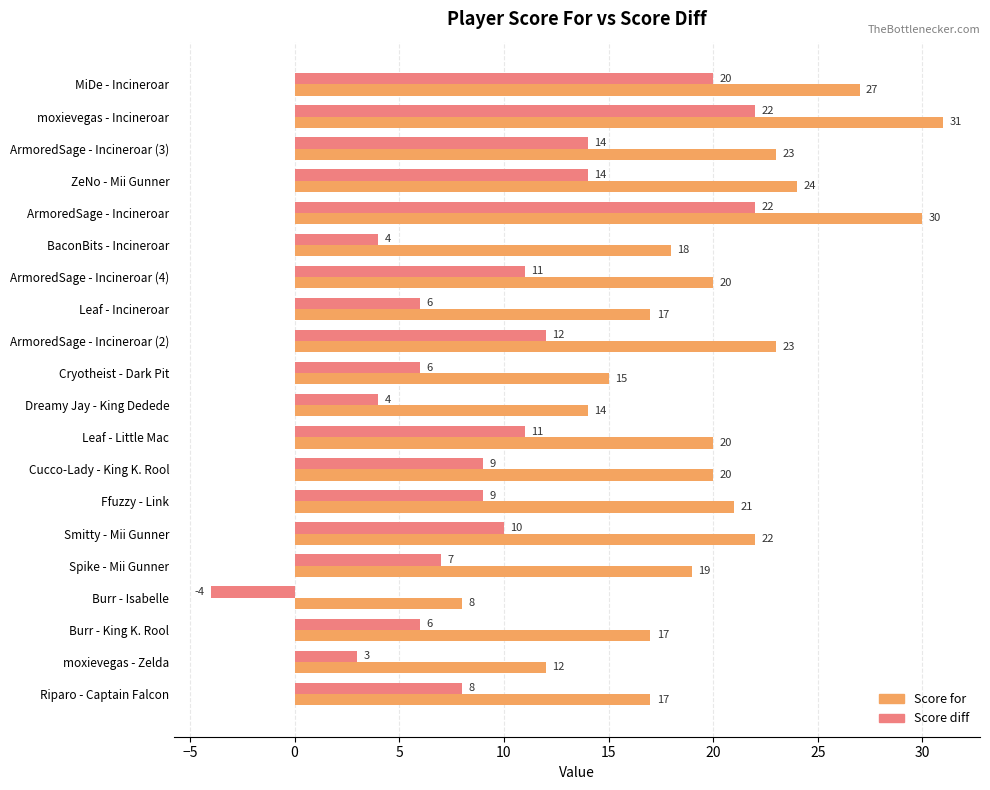

Which category has the highest value across all series?

moxievegas - Incineroar